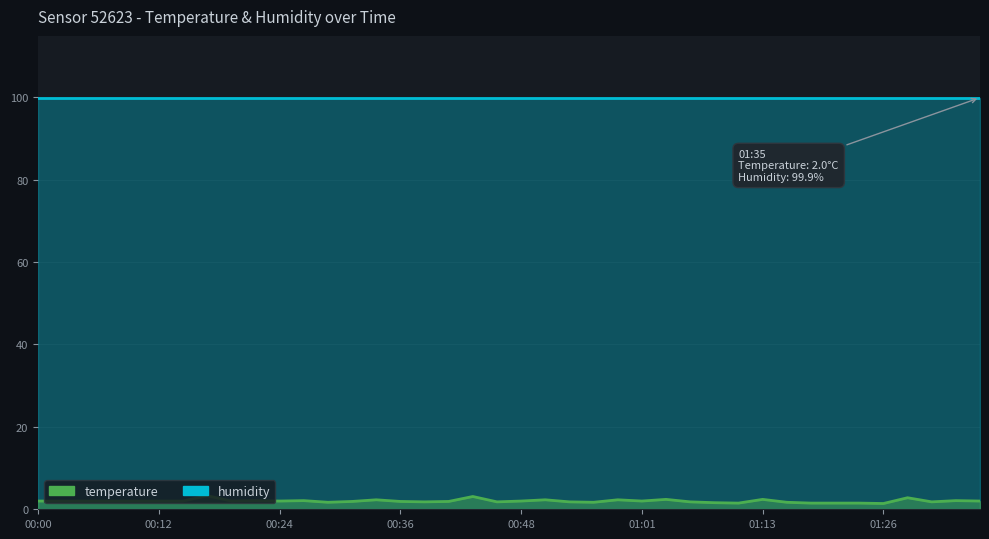

Which has a higher value, 00:02 or 00:31?

00:02